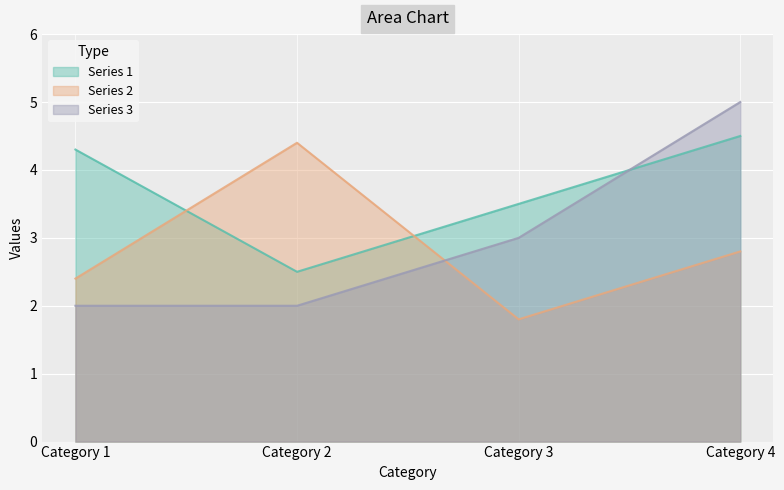

Is it true that Series 2 equals 2.8 at Category 4?

True